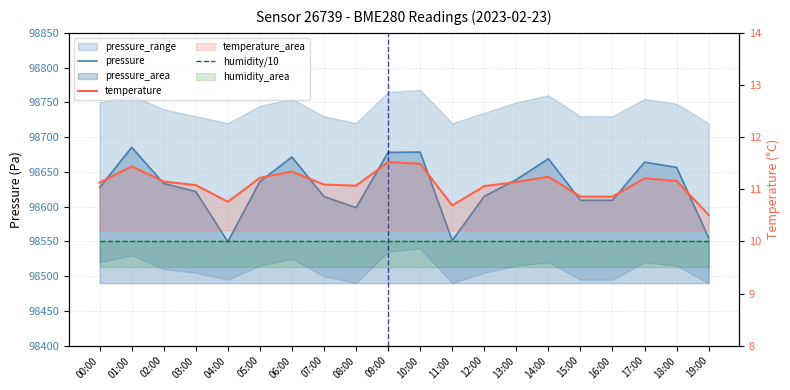

What is the minimum value for humidity/10?

10.0